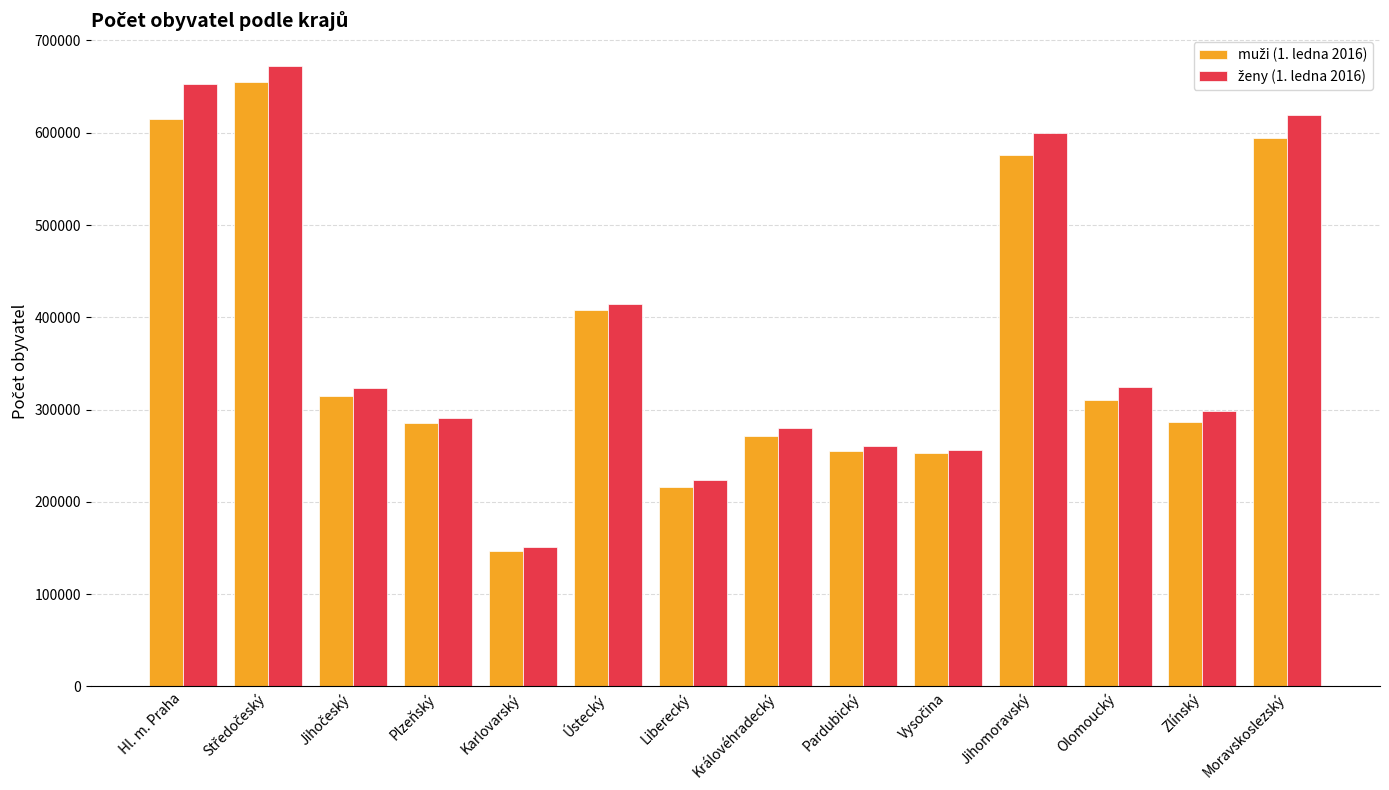

What is the smallest value displayed?

147111